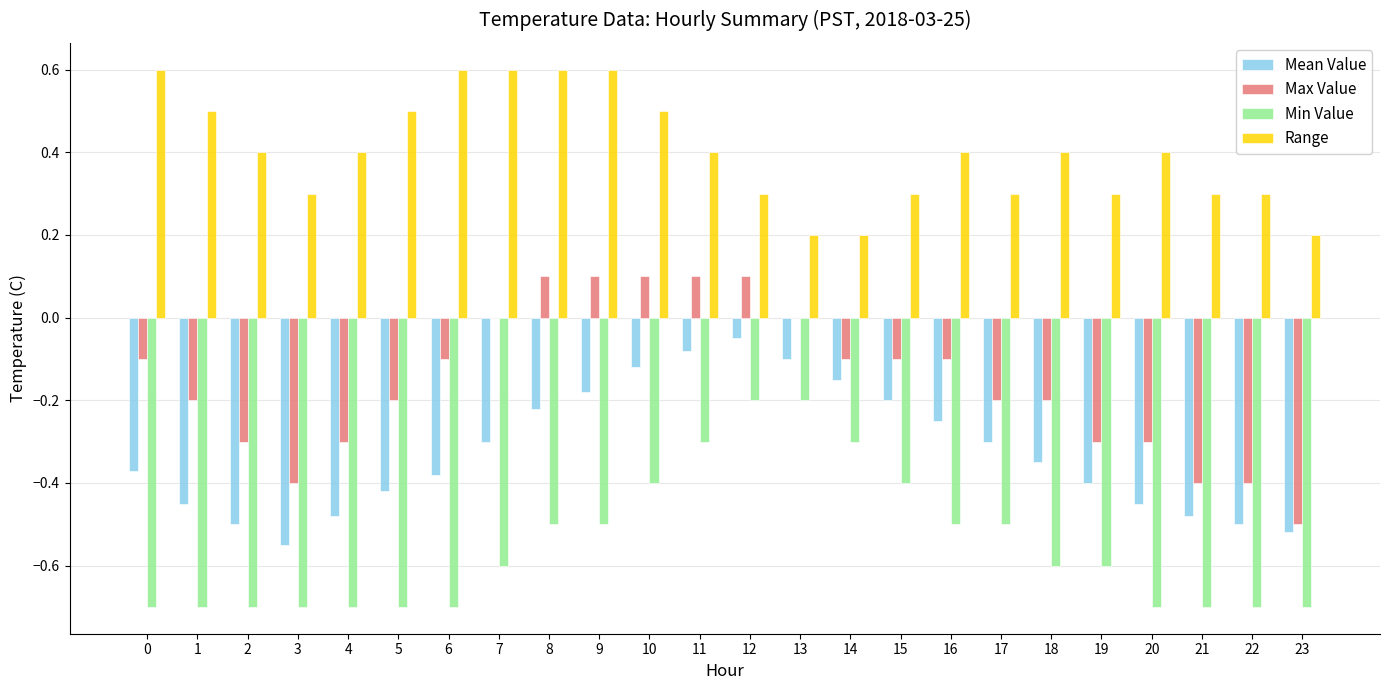

What is the sum of the Min Value values at 15 and 9?

-0.9